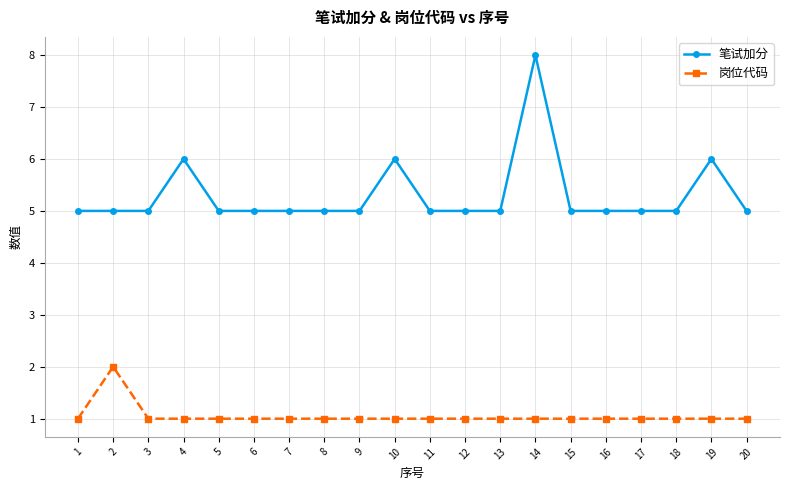

What is the minimum value for 岗位代码?

1